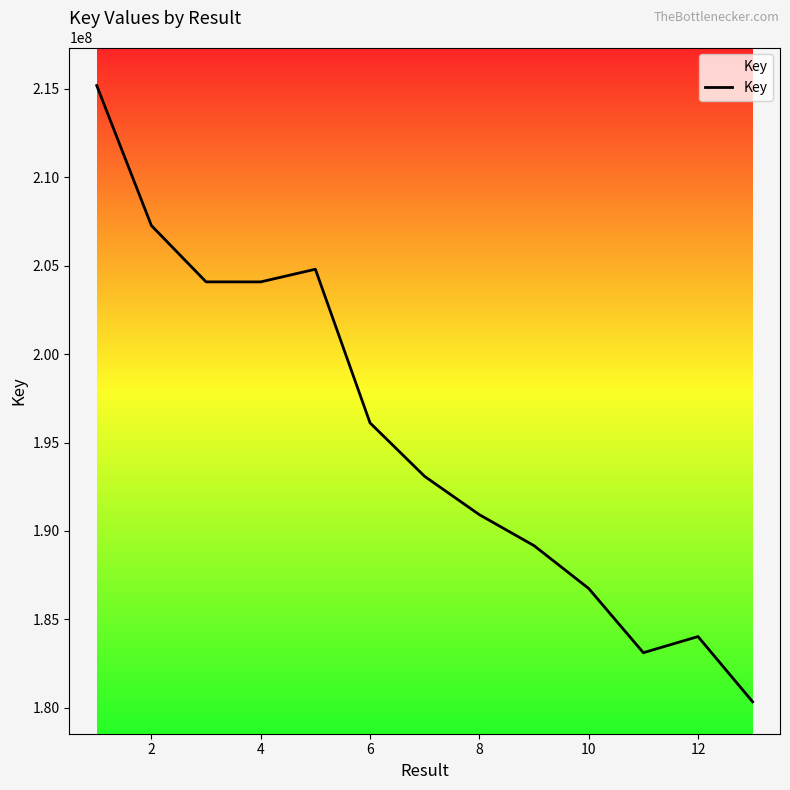

How many lines are shown in the chart?

1